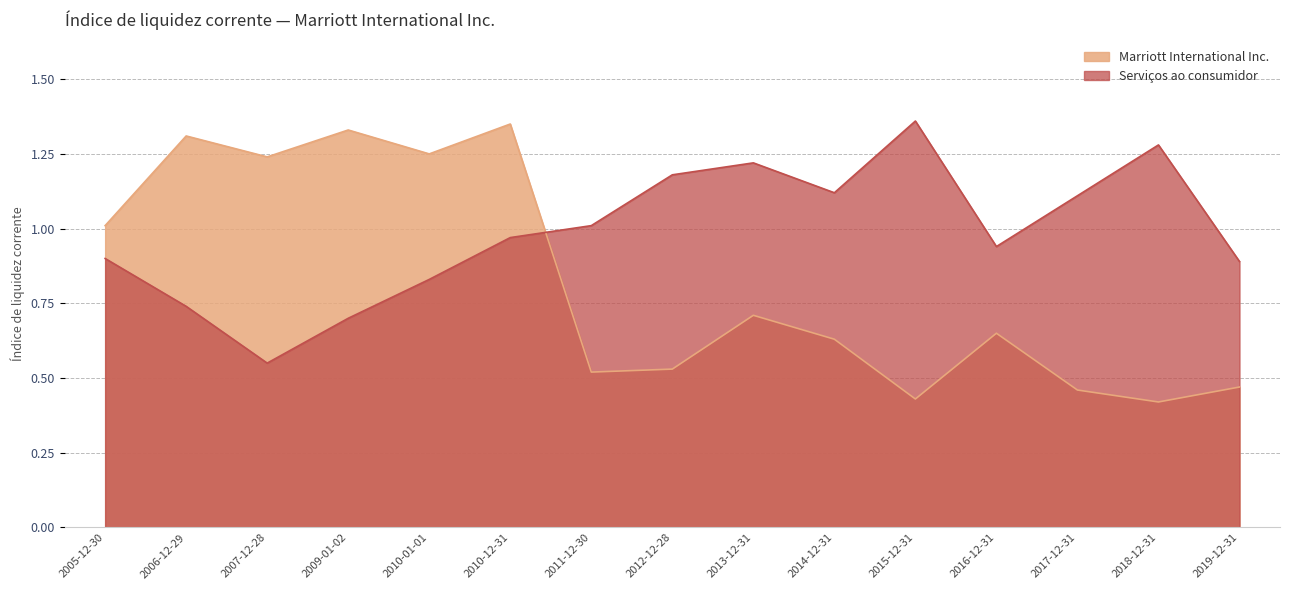

Does the chart display data point markers on the line(s)?

No